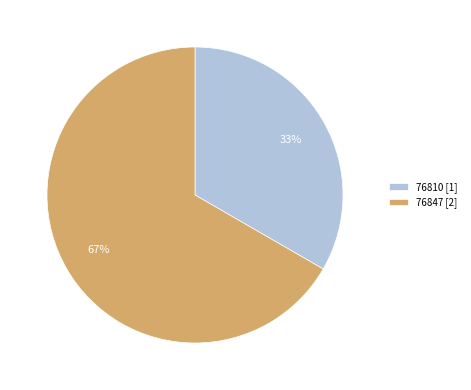

Is the sum of 76810 [1] and 76847 [2] greater than half?

Yes